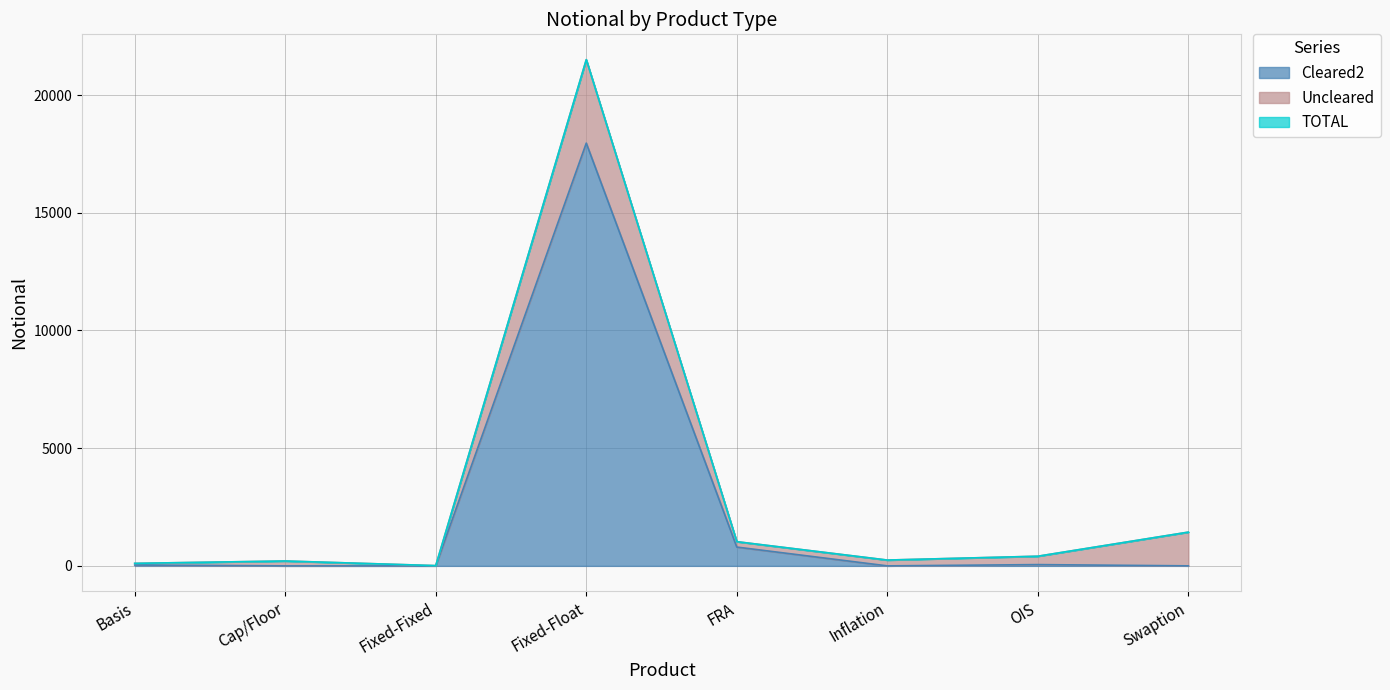

True or false: Cleared2 and TOTAL cross at least once.

False